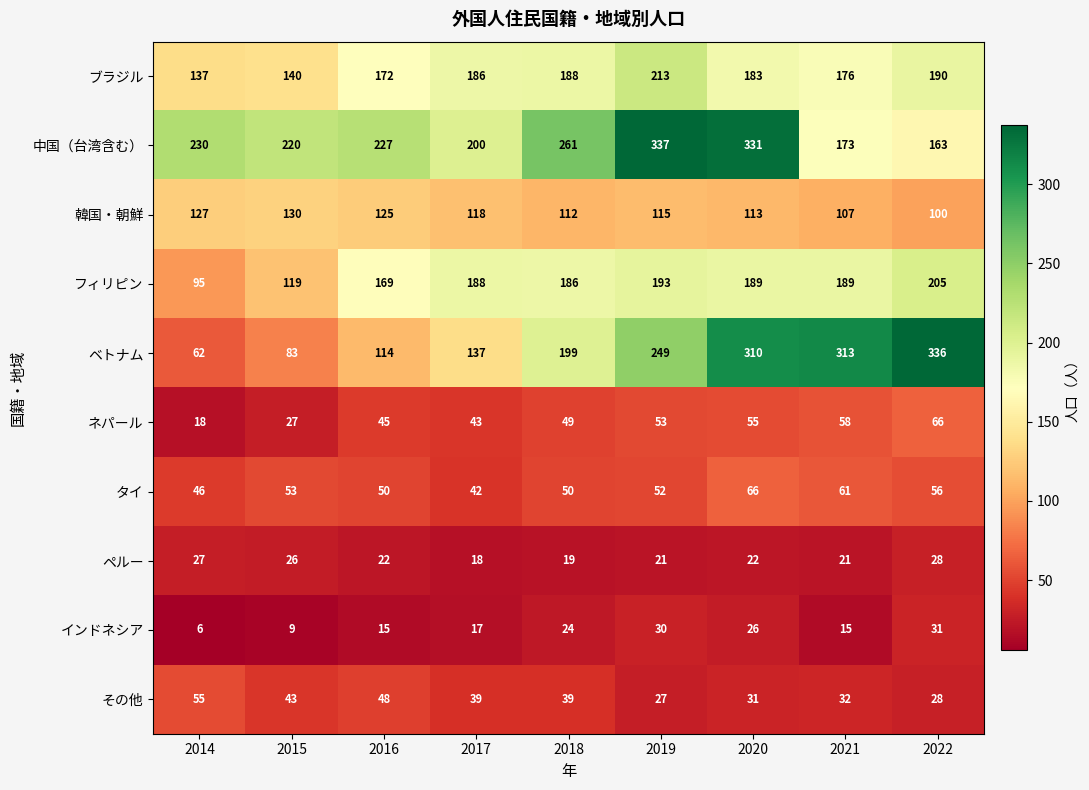

What is the difference between the highest and lowest values at 2019?

316